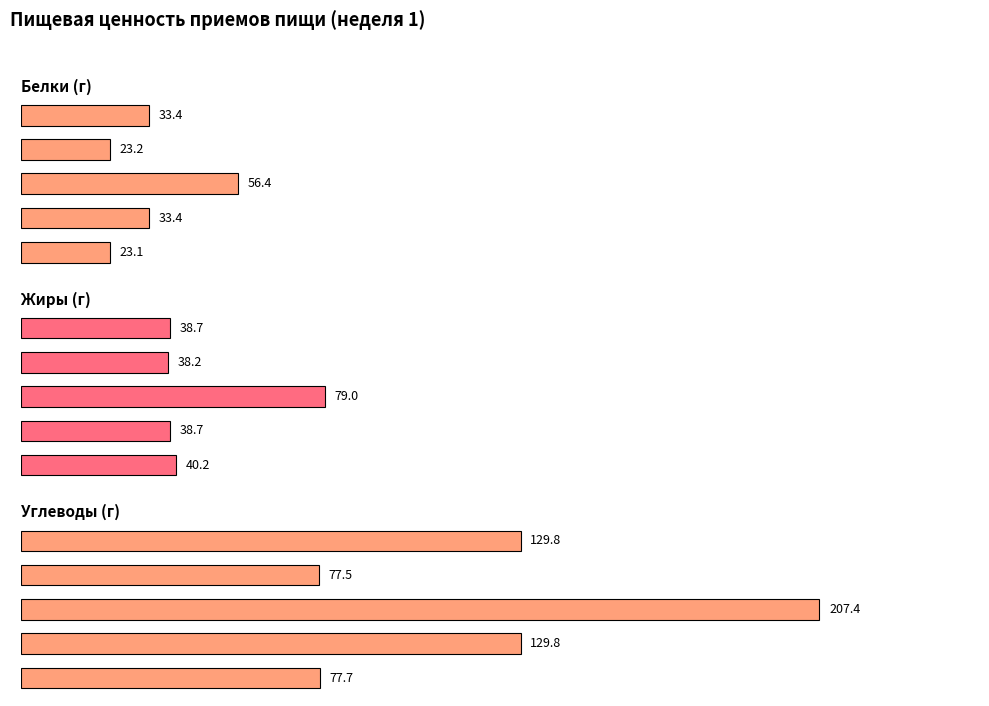

What is the sum of all Белки (г) values?

169.5